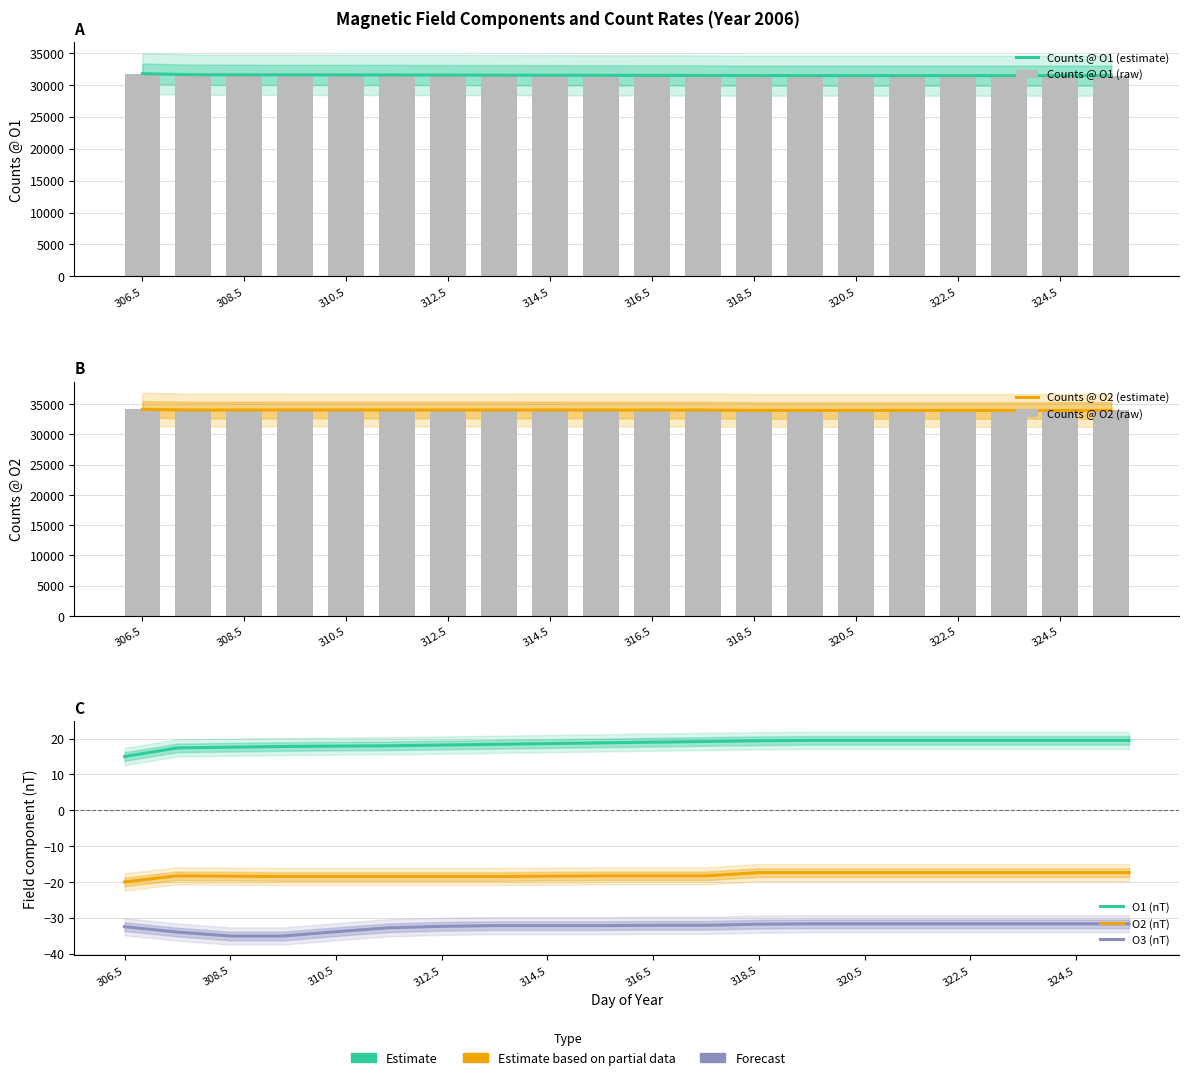

What is the sum of the O3 (nT) values at 319.5 and 306.5?

-64.2